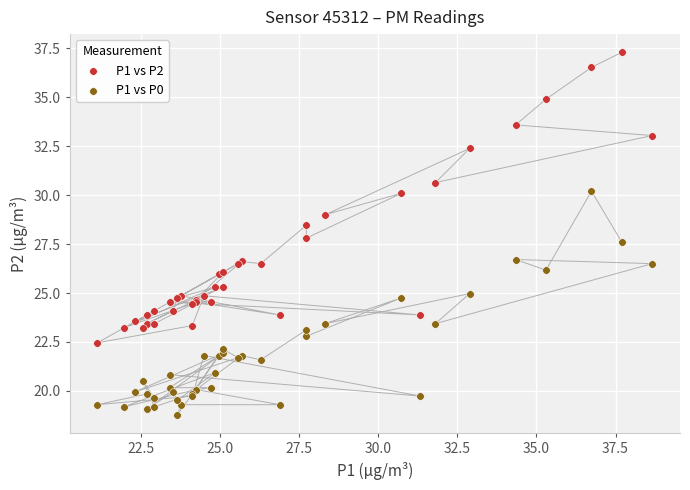

Which series has the largest Y range (max minus min)?

P1 vs P2